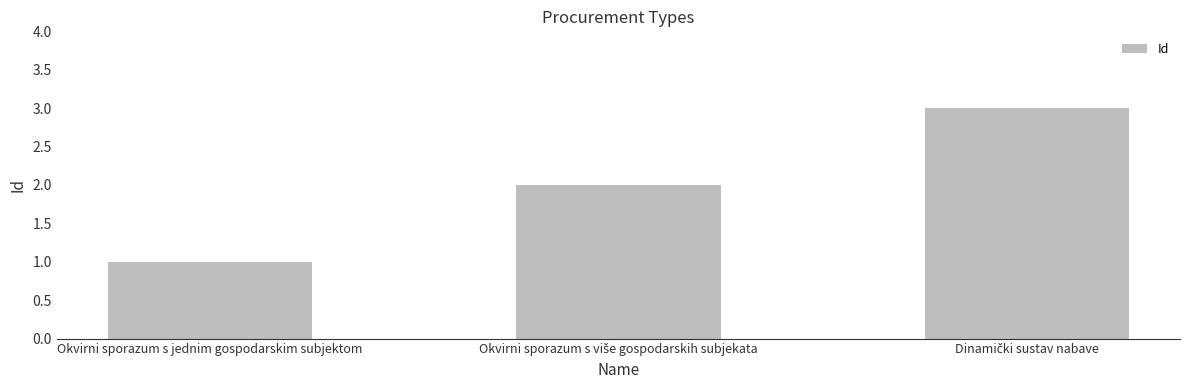

What is the label of the 3rd bar from the right?

Okvirni sporazum s jednim gospodarskim subjektom